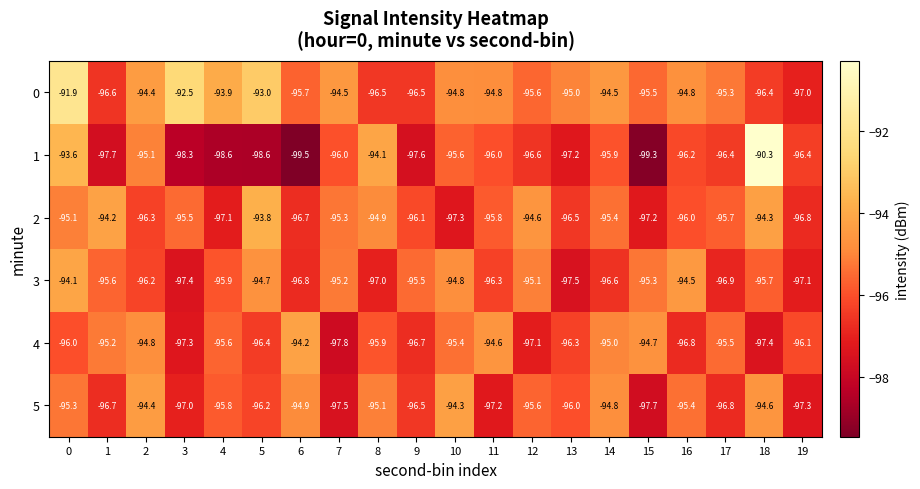

True or false: 0 has a value of -163.7 at 3.

False